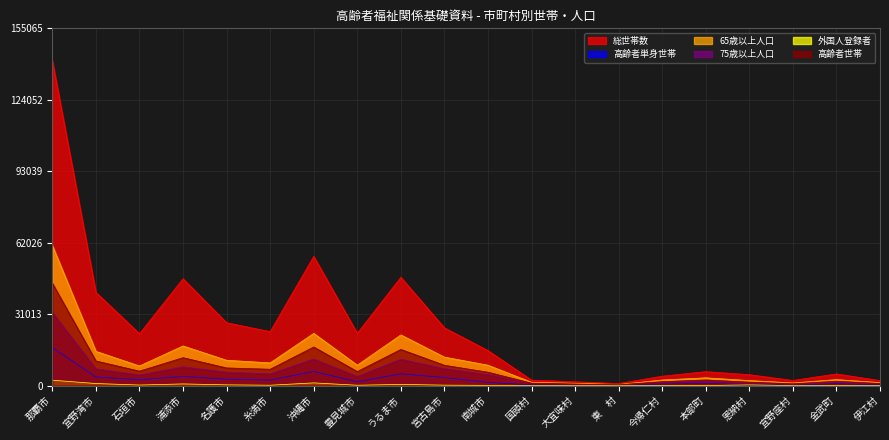

True or false: 高齢者世帯 and 高齢者単身世帯 cross at least once.

False